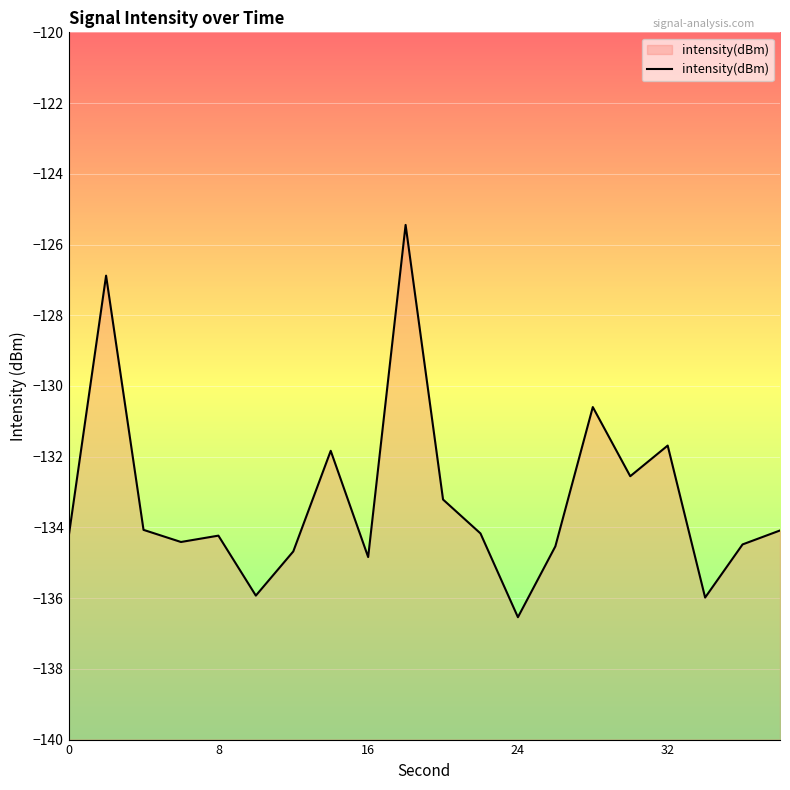

What is the difference between the maximum and minimum values?

11.1